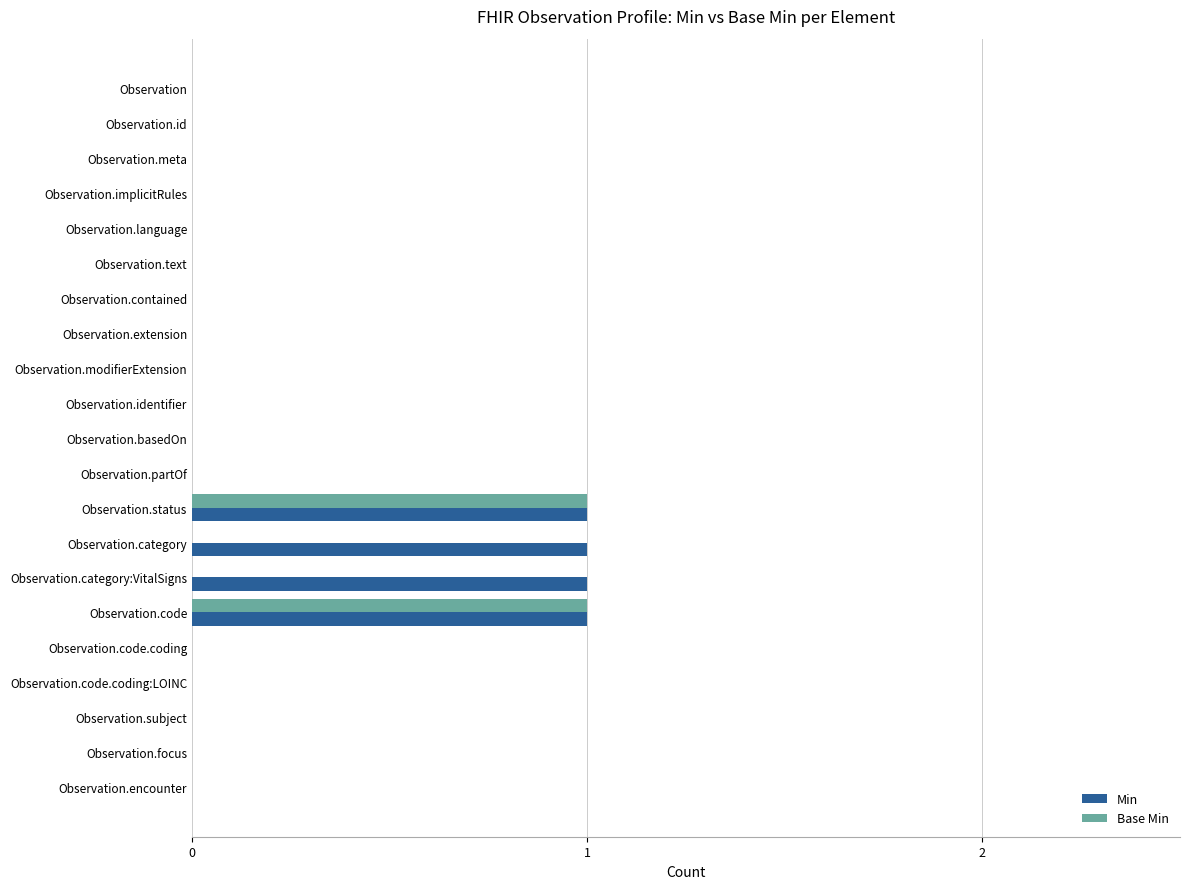

True or false: Min has a value of 1 at Observation.basedOn.

False